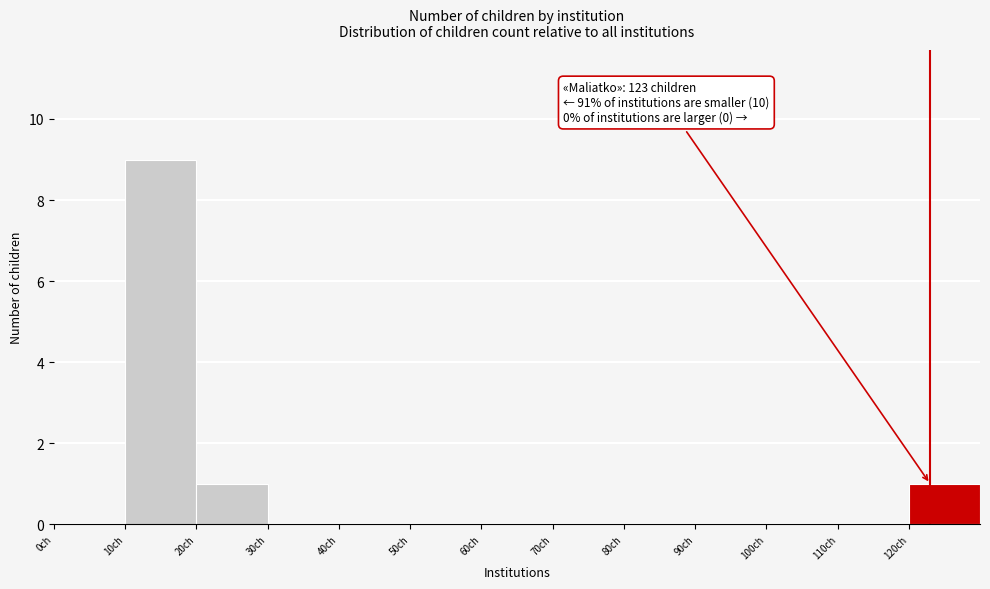

Which range on the x-axis has the tallest bar?

10 to 20